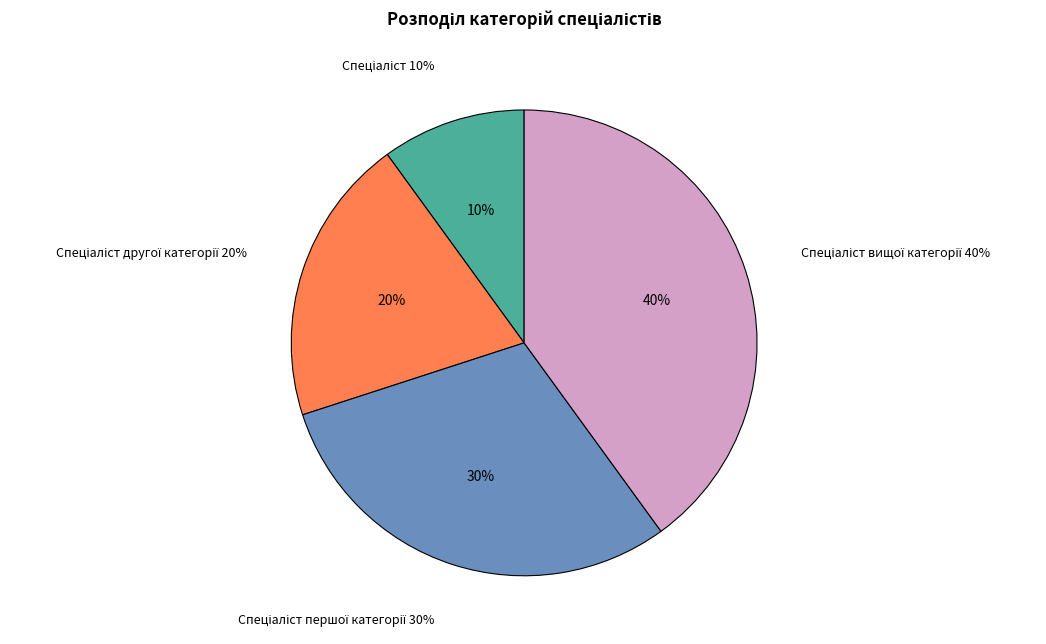

To the nearest percent, what is the combined percentage of Спеціаліст першої категорії and Спеціаліст вищої категорії?

70%